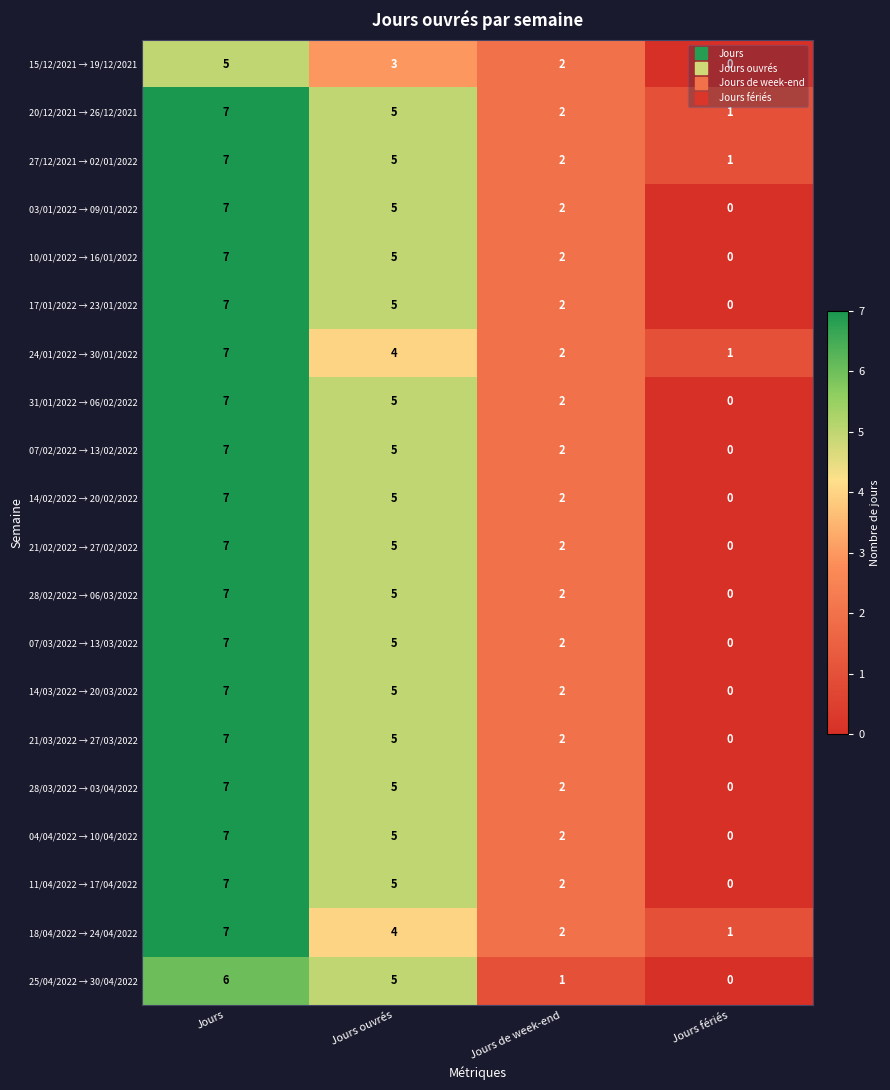

Rank the categories by 25/04/2022 → 30/04/2022 value from highest to lowest.

Jours, Jours ouvrés, Jours de week-end, Jours fériés